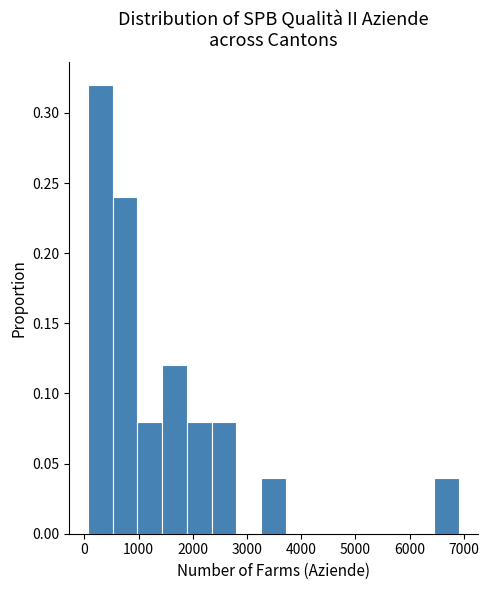

Reading left to right, list every bar in this chart as the range it spans on the x-axis followed by its height. Neither the bar edges nor the heights are printed on the chart, so give them approximately, as read against the axes.

100 to 500: 0.32
500 to 1000: 0.24
1000 to 1400: 0.08
1400 to 1900: 0.12
1900 to 2300: 0.08
2300 to 2800: 0.08
2800 to 3300: 0
3300 to 3700: 0.04
3700 to 4200: 0
4200 to 4600: 0
4600 to 5100: 0
5100 to 5500: 0
5500 to 6000: 0
6000 to 6500: 0
6500 to 6900: 0.04